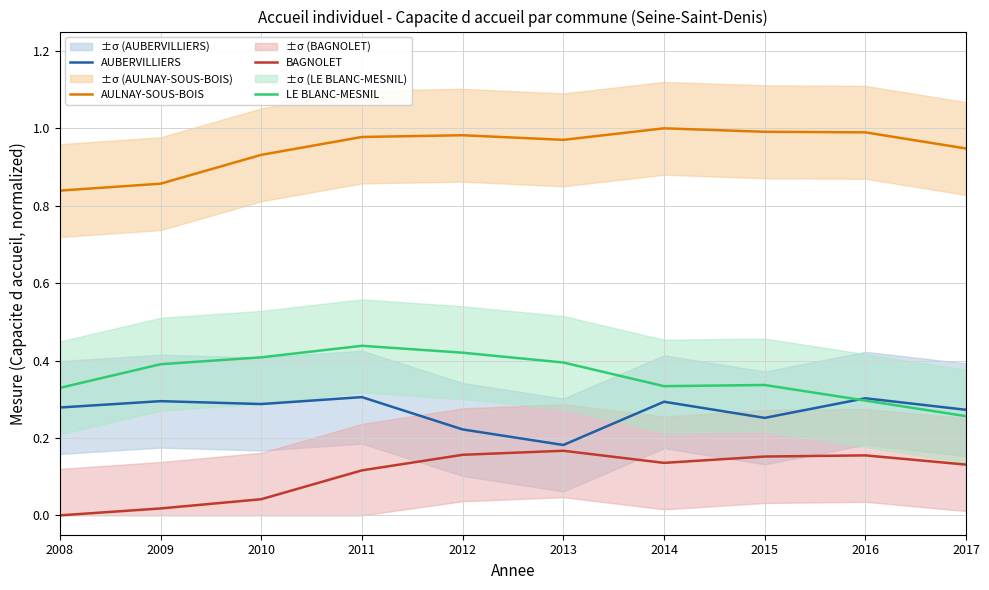

Reading left to right, transcribe all the data shown in this chart.

AUBERVILLIERS: 0.3	0.3	0.3	0.3	0.2	0.2	0.3	0.3	0.3	0.3
AULNAY-SOUS-BOIS: 0.8	0.9	0.9	1.0	1.0	1.0	1.0	1.0	1.0	0.9
BAGNOLET: 0.0	0.0	0.0	0.1	0.2	0.2	0.1	0.2	0.2	0.1
LE BLANC-MESNIL: 0.3	0.4	0.4	0.4	0.4	0.4	0.3	0.3	0.3	0.3